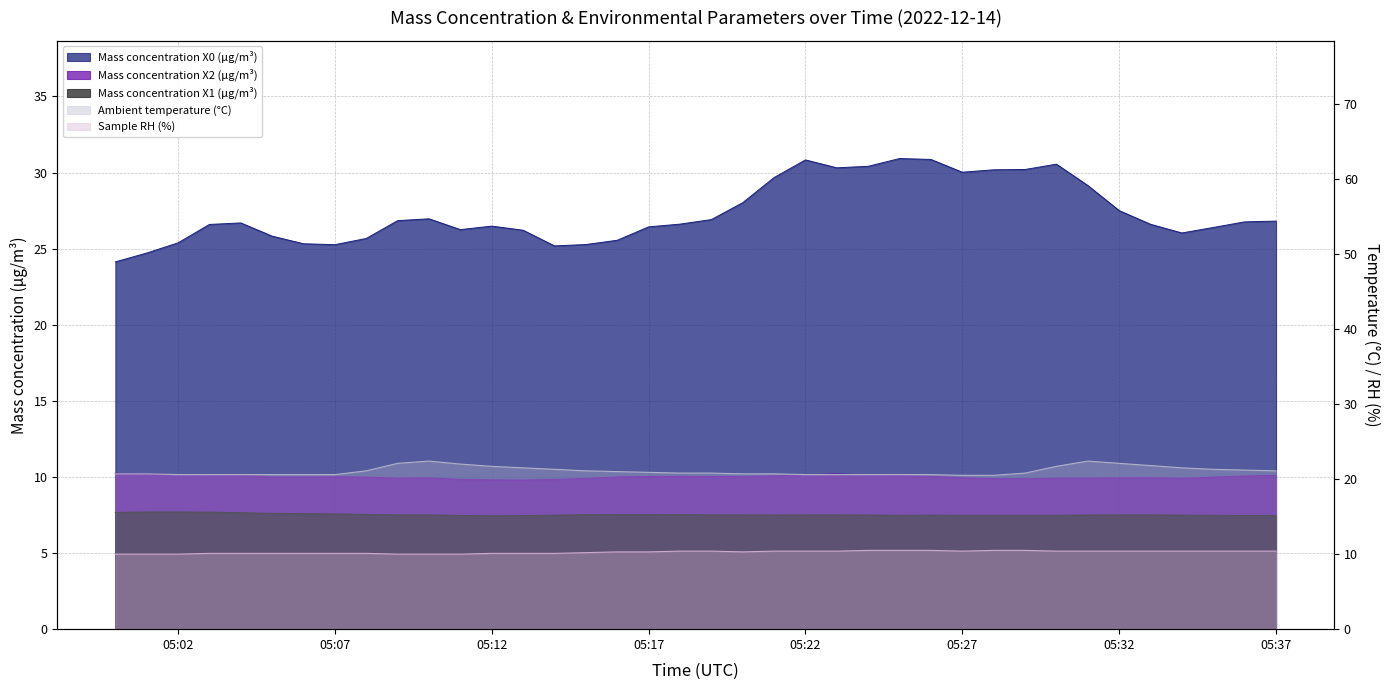

True or false: Mass concentration X0 (μg/m³) and Mass concentration X1 (μg/m³) cross at least once.

False